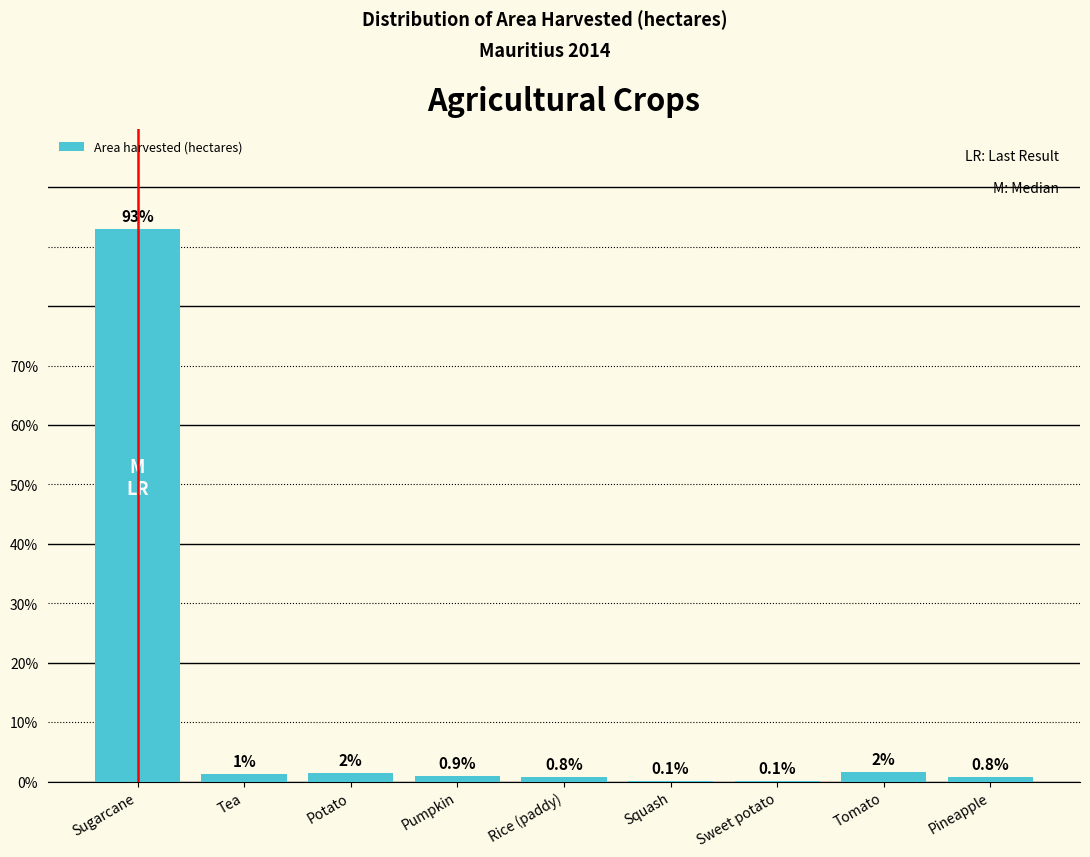

What is the sum of all values?

100.0